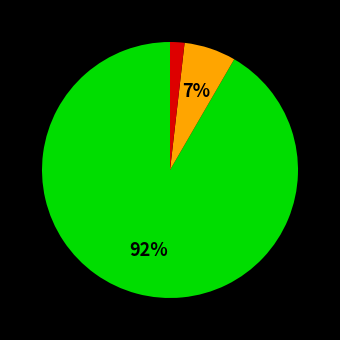

Does any single category account for the majority?

Yes